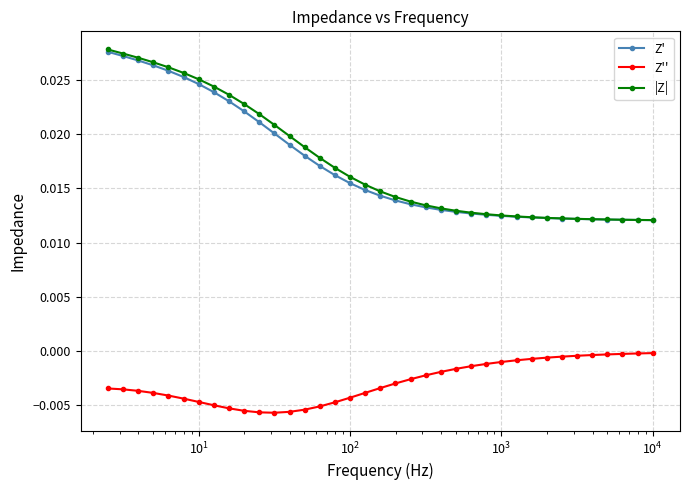

True or false: Z' and |Z| cross at least once.

False